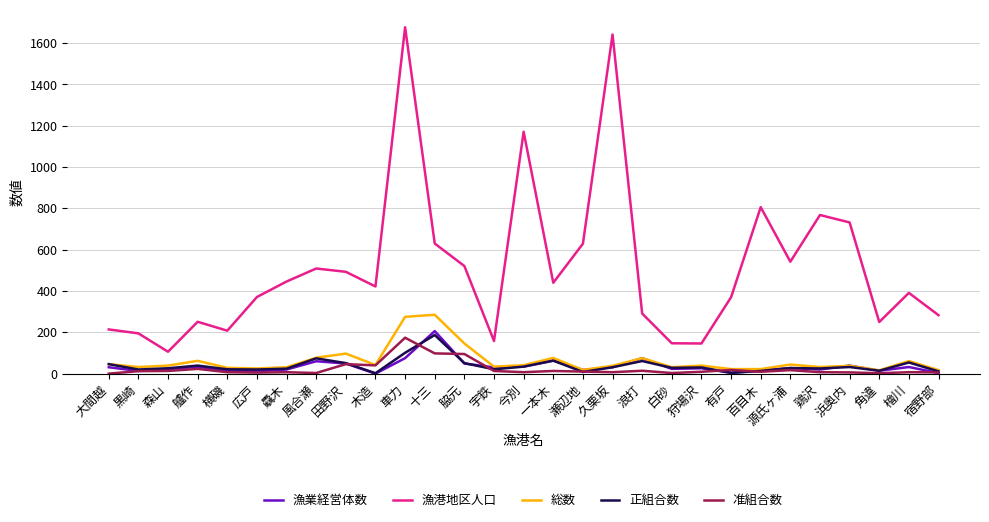

At how many categories does at least one series exceed 993?

3